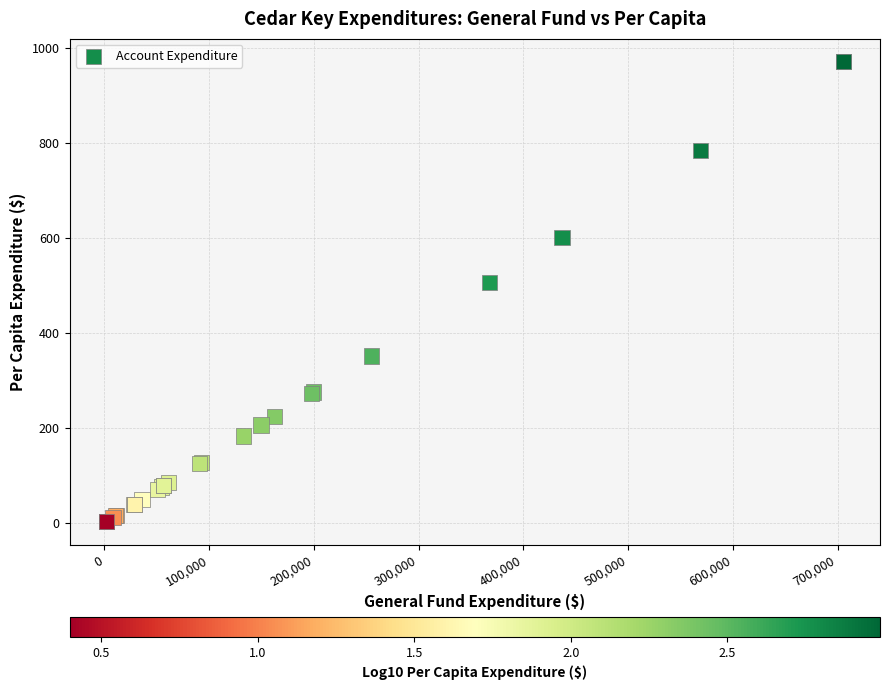

What Y value in the scatter plot is closest to 487?

506.8